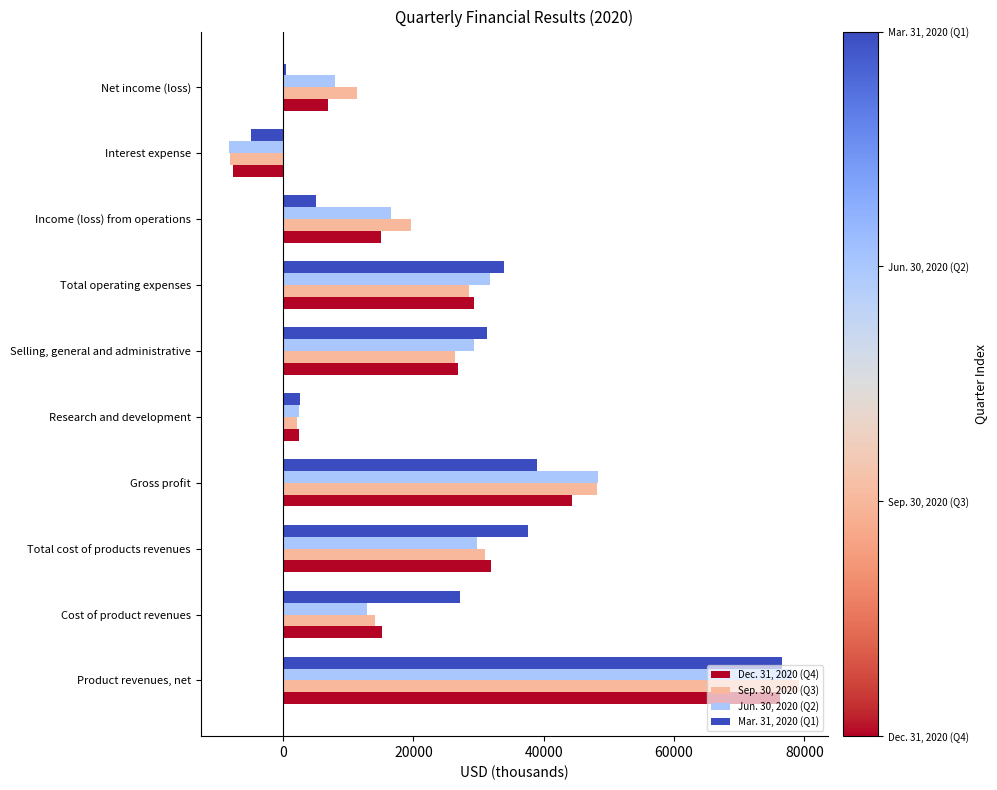

Rank the series by their maximum value, from highest to lowest.

Sep. 30, 2020 (Q3), Jun. 30, 2020 (Q2), Mar. 31, 2020 (Q1), Dec. 31, 2020 (Q4)